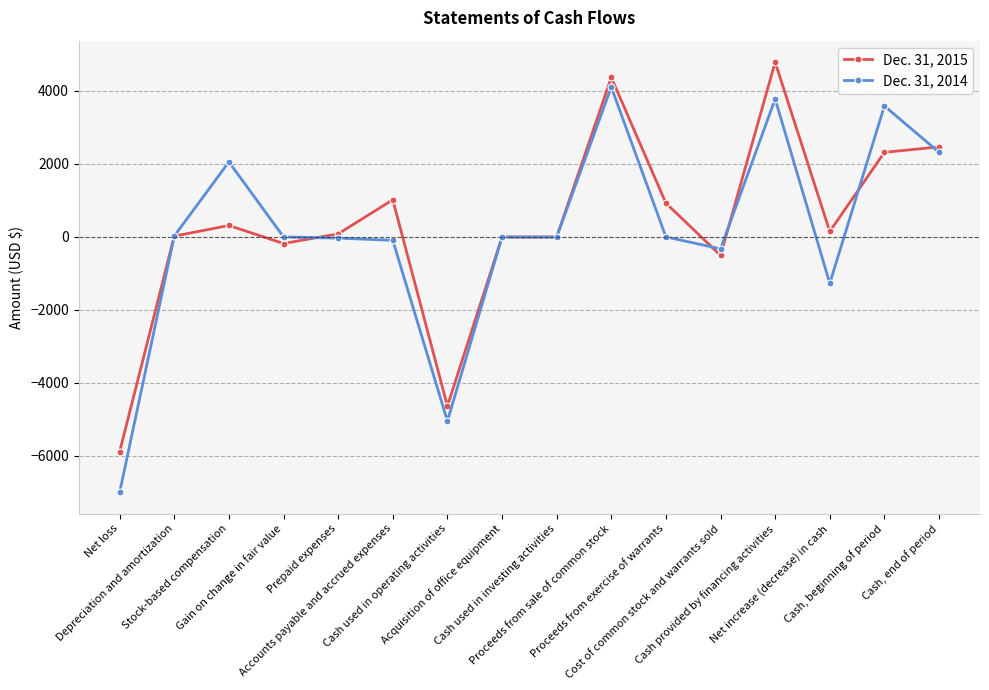

Which series has the largest range (max minus min)?

Dec. 31, 2014